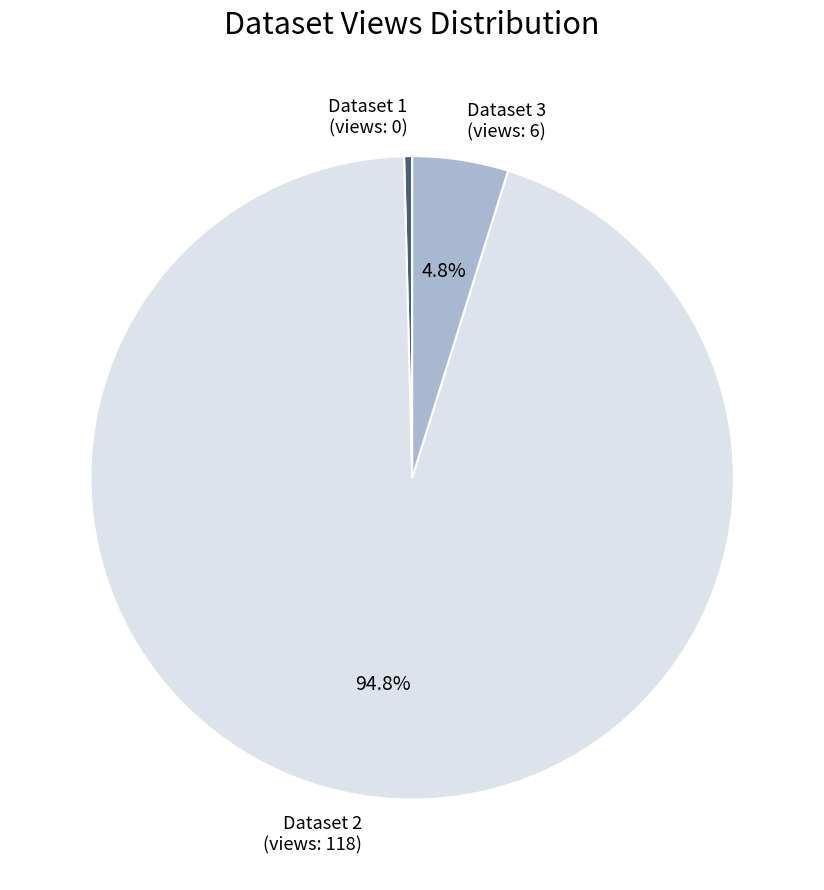

Which category has the smallest portion of the pie?

Dataset 1 (views: 0)